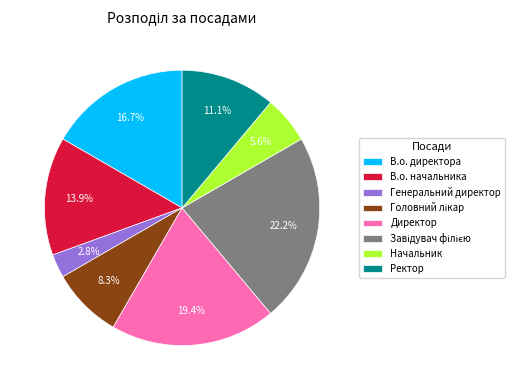

Is В.о. директора the majority of the pie?

No